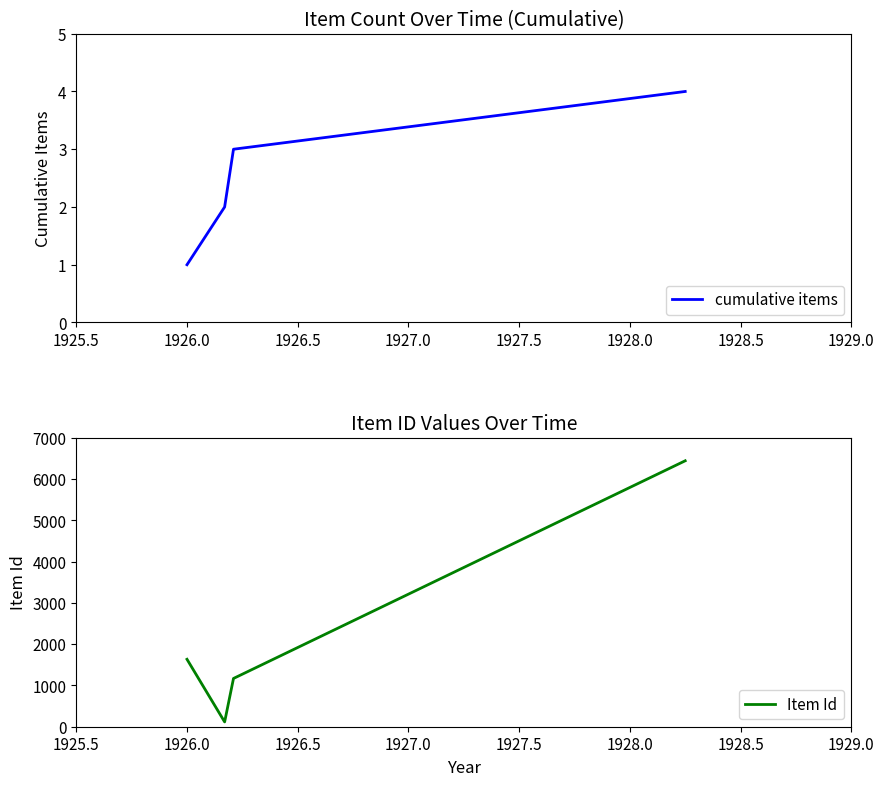

True or false: Item Id has more than 0 interior local peaks.

False